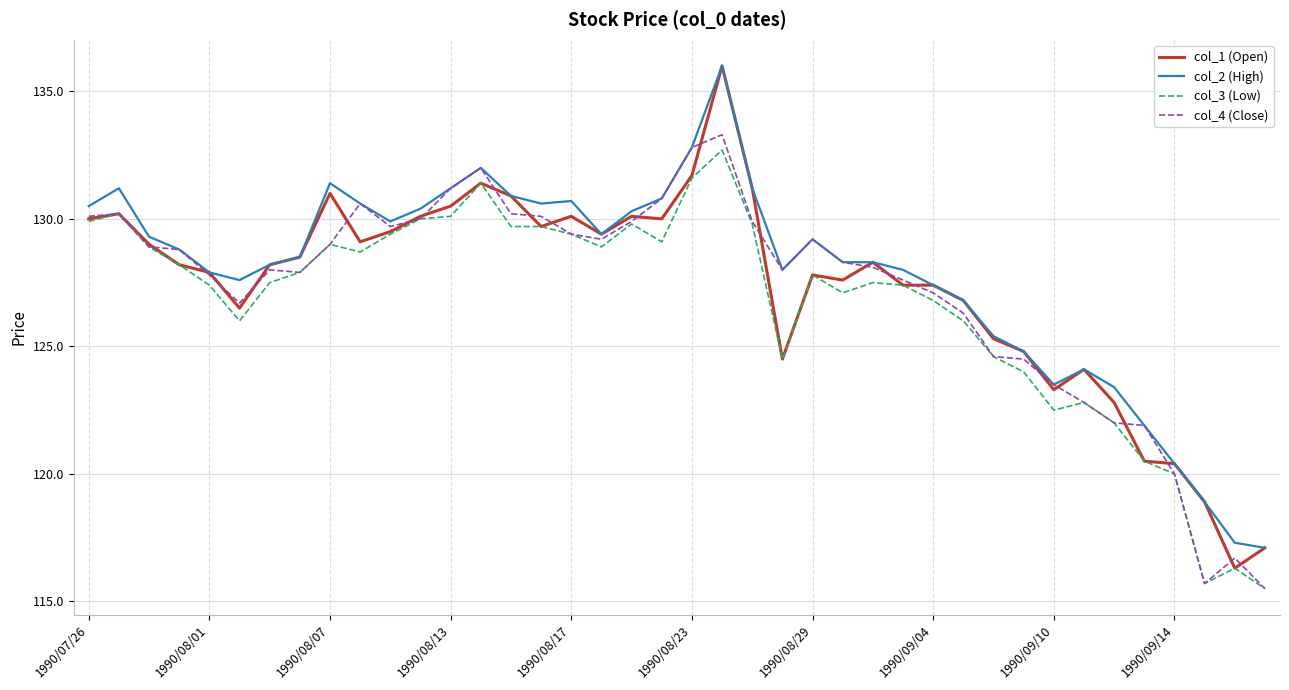

Which series has the largest range (max minus min)?

col_1 (Open)